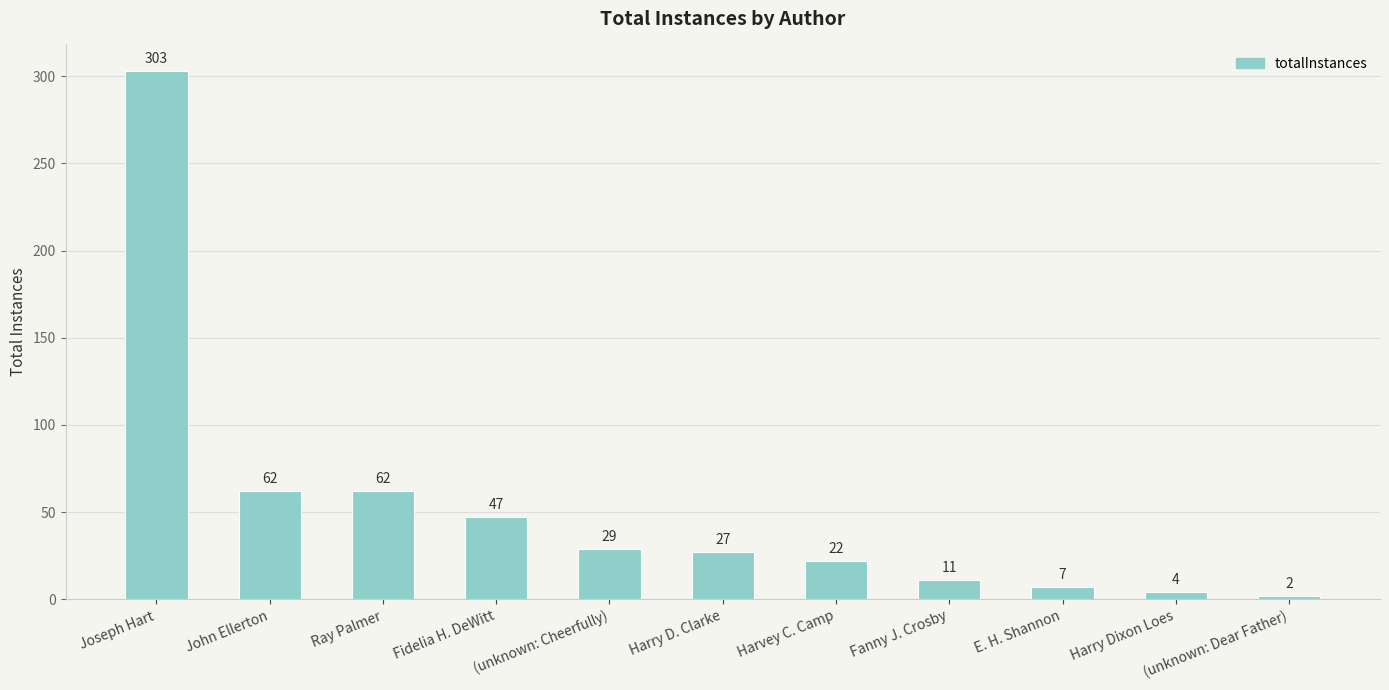

The chart shows a value of 7 at E. H. Shannon. True or false?

True